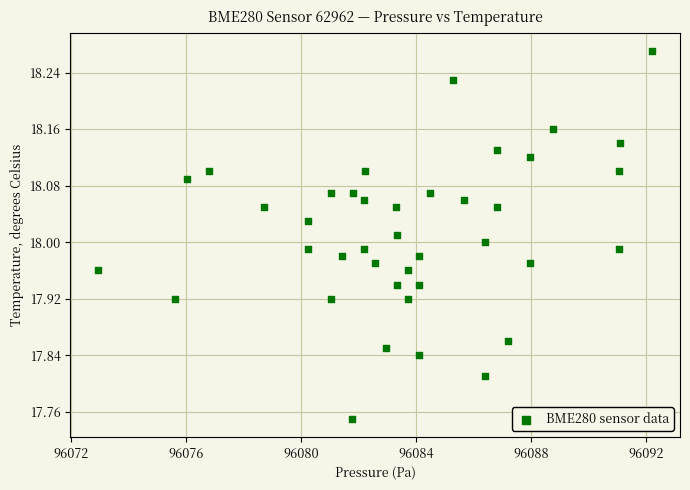

What is the range of X values (max minus min)?

19.3